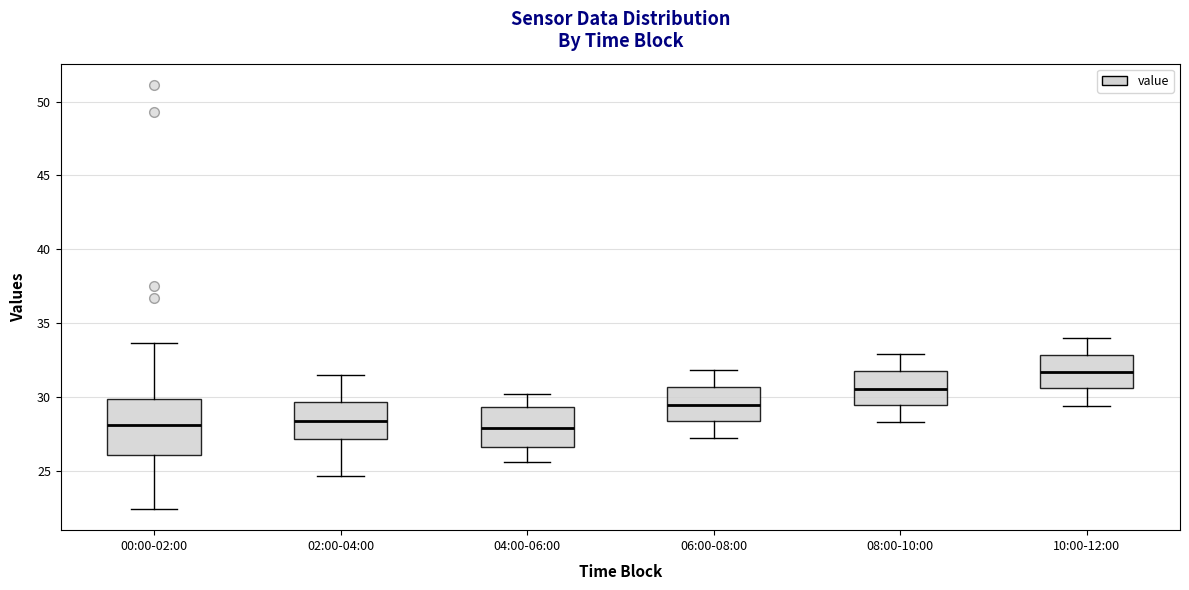

Which box has the highest median line?

10:00-12:00